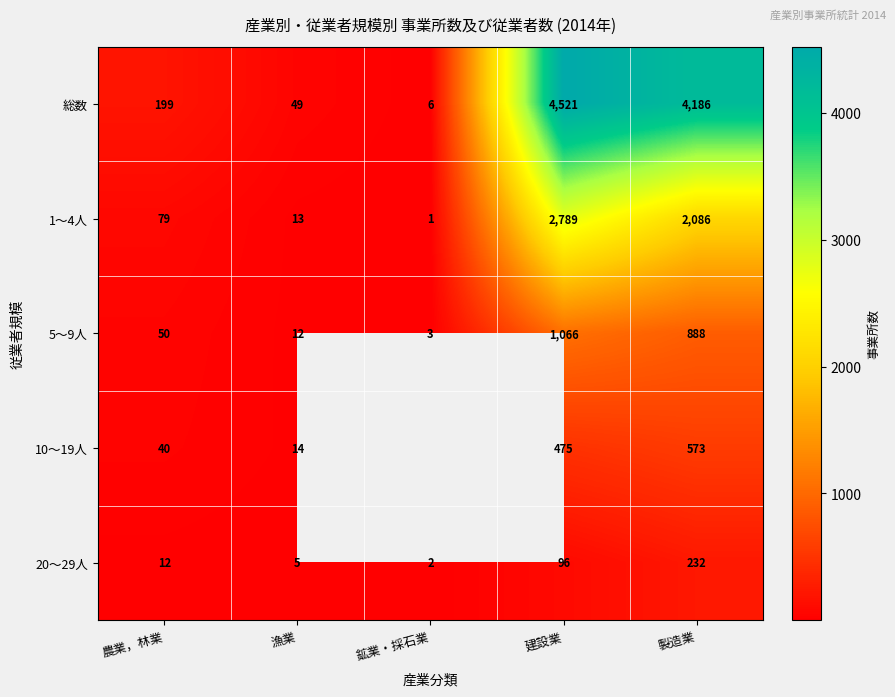

List the labels in order of 5～9人 value, largest first.

建設業, 製造業, 農業，林業, 漁業, 鉱業・採石業